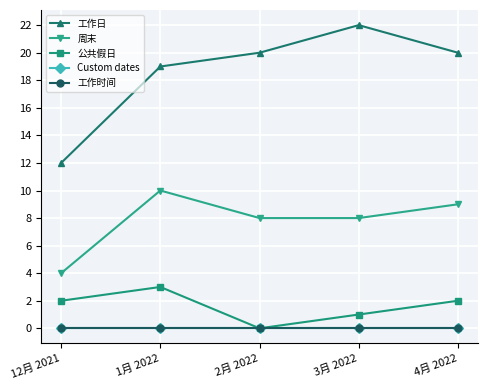

Does the chart have visible grid lines?

Yes